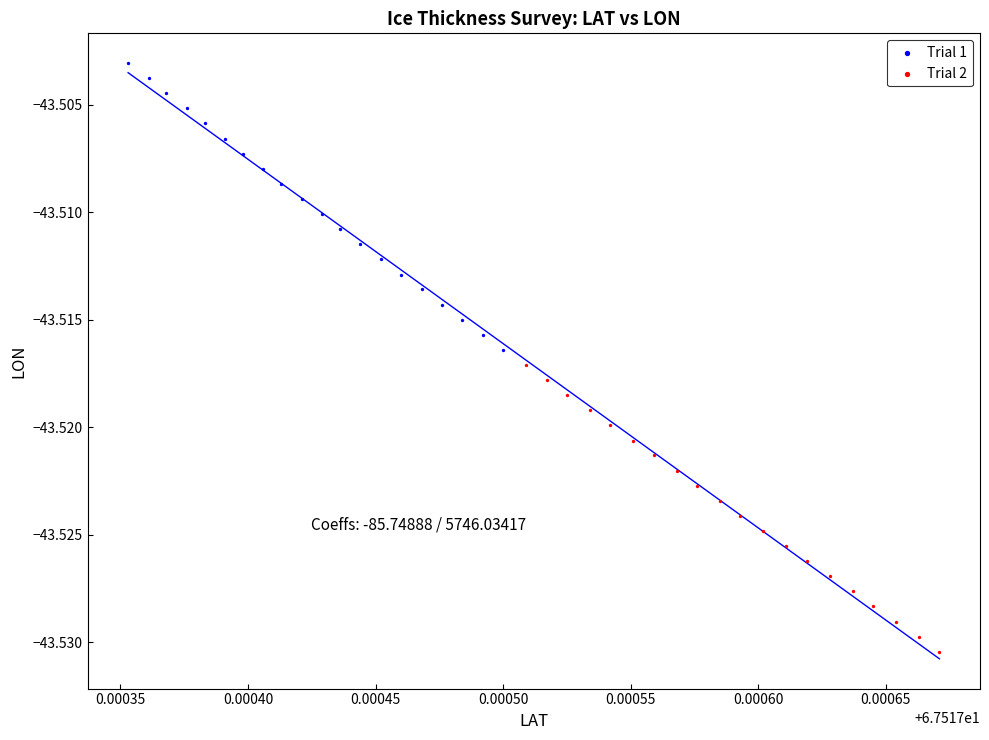

Which series has the widest spread of Y values?

Trial 1